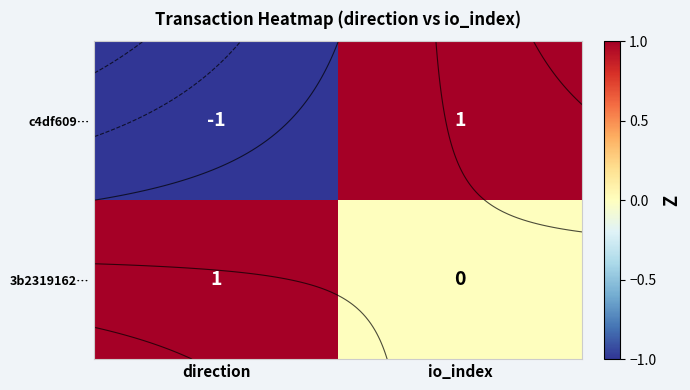

What is the maximum value shown in the chart?

1